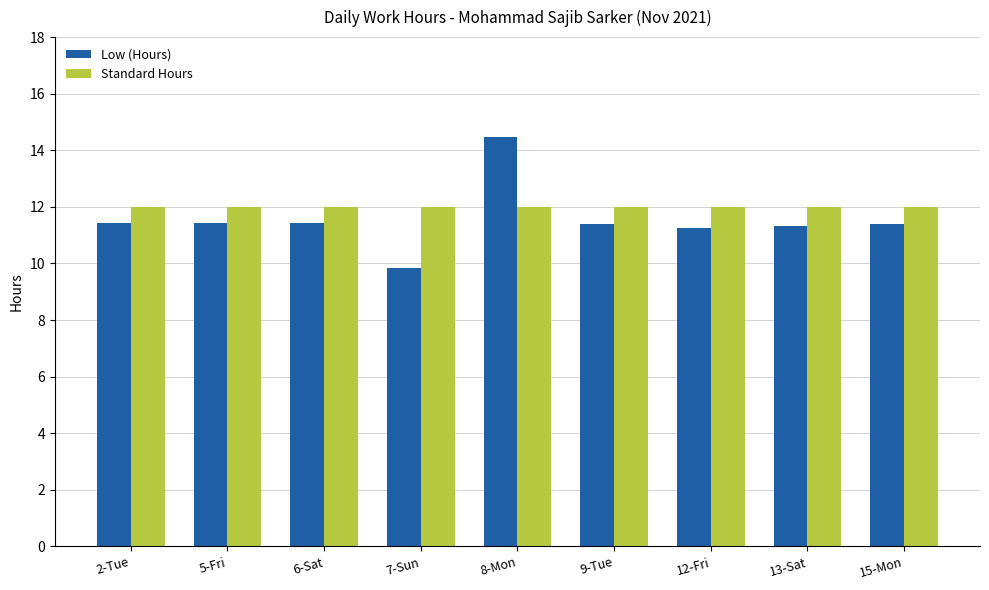

Are the bars horizontal?

No